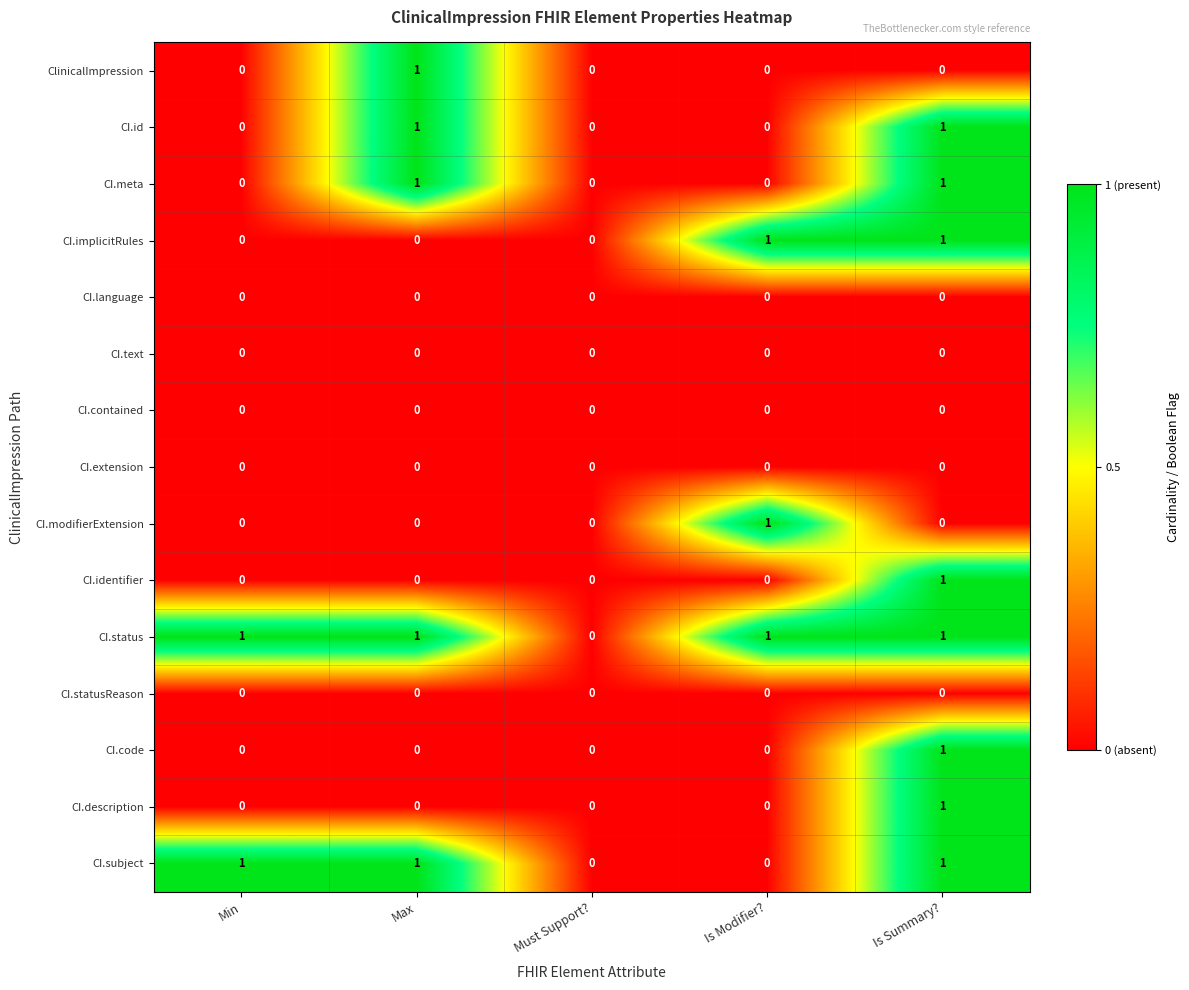

The value of CI.text at Must Support? is 0. True or false?

True